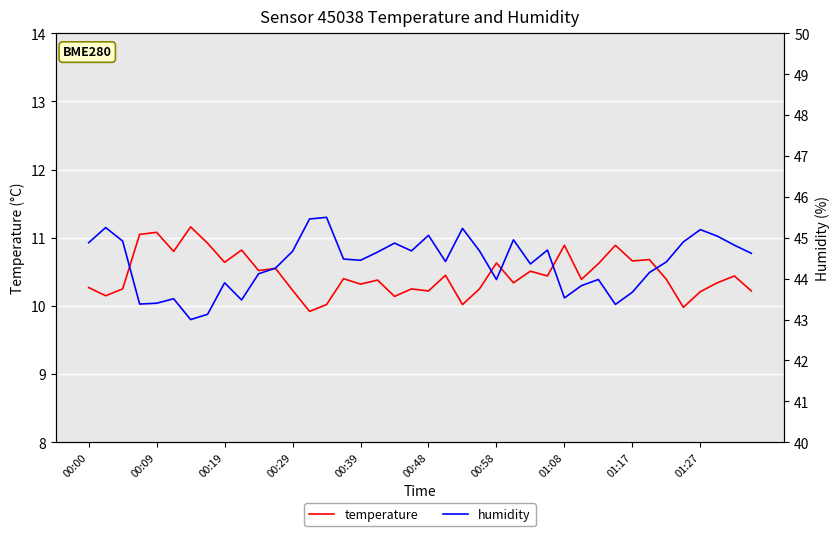

What is the difference between the maximum and minimum values in the temperature series?

1.2